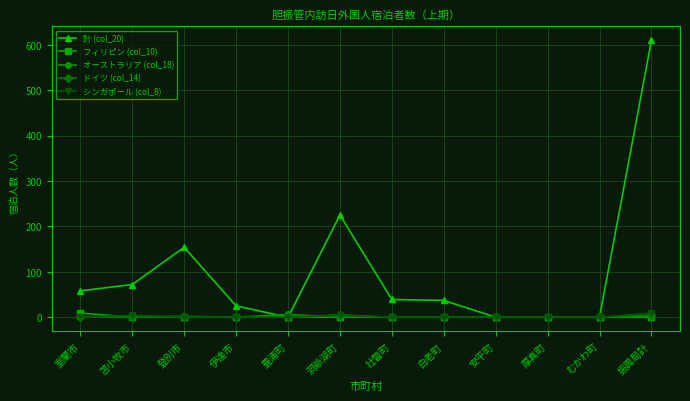

Between 洞爺湖町 and 白老町, which series saw the biggest shift?

計 (col_20)